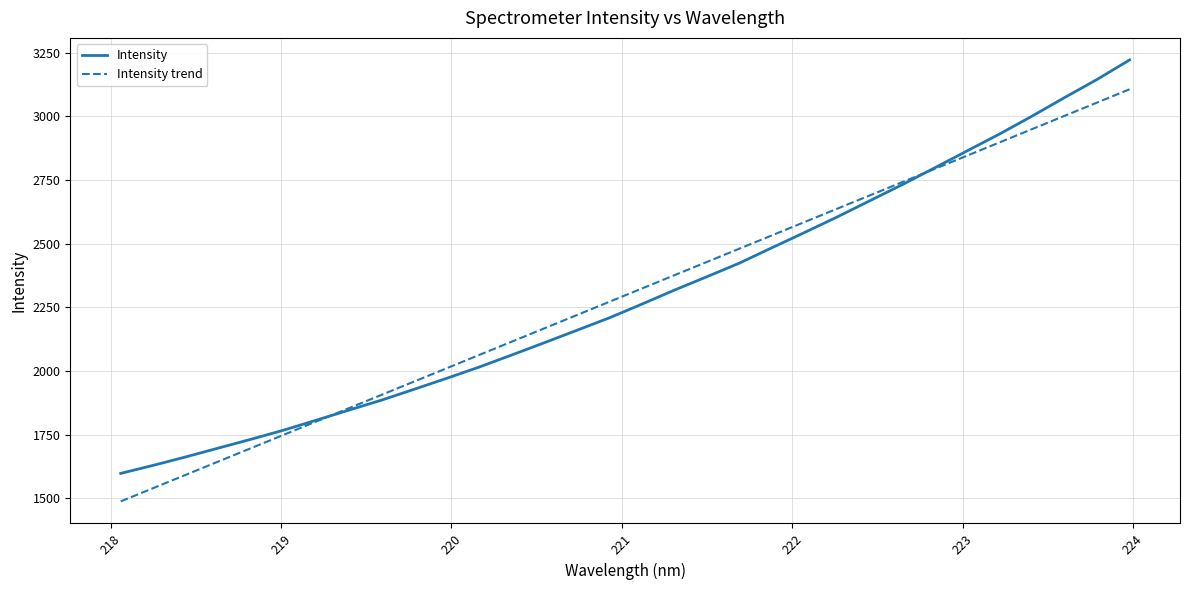

What is the lowest value of the Intensity trend series?

1487.7